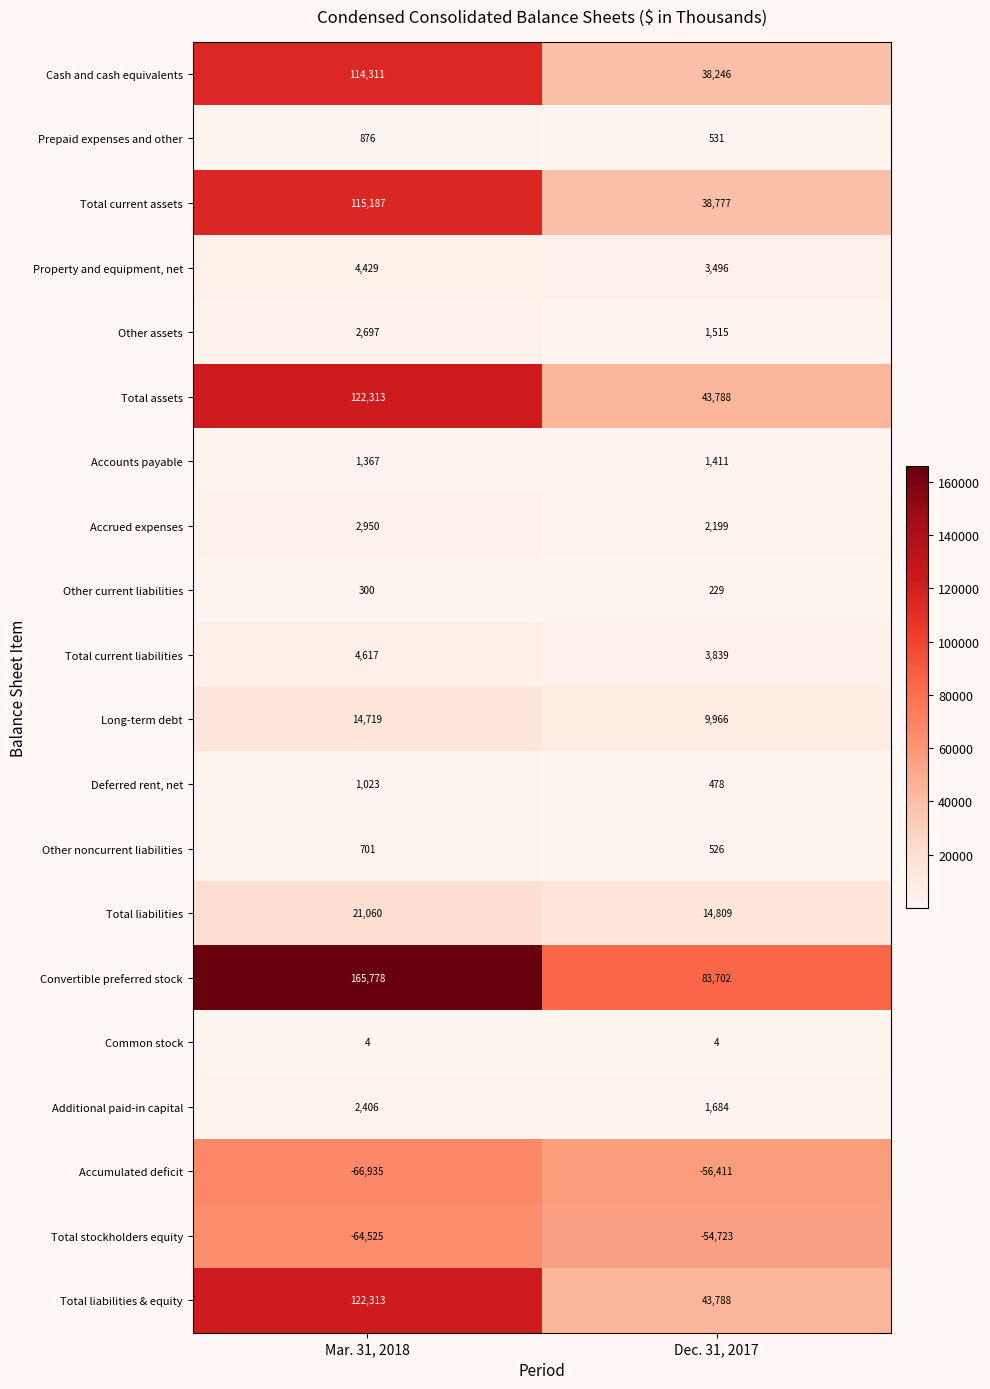

What is the difference between the Other current liabilities values at Dec. 31, 2017 and Mar. 31, 2018?

71